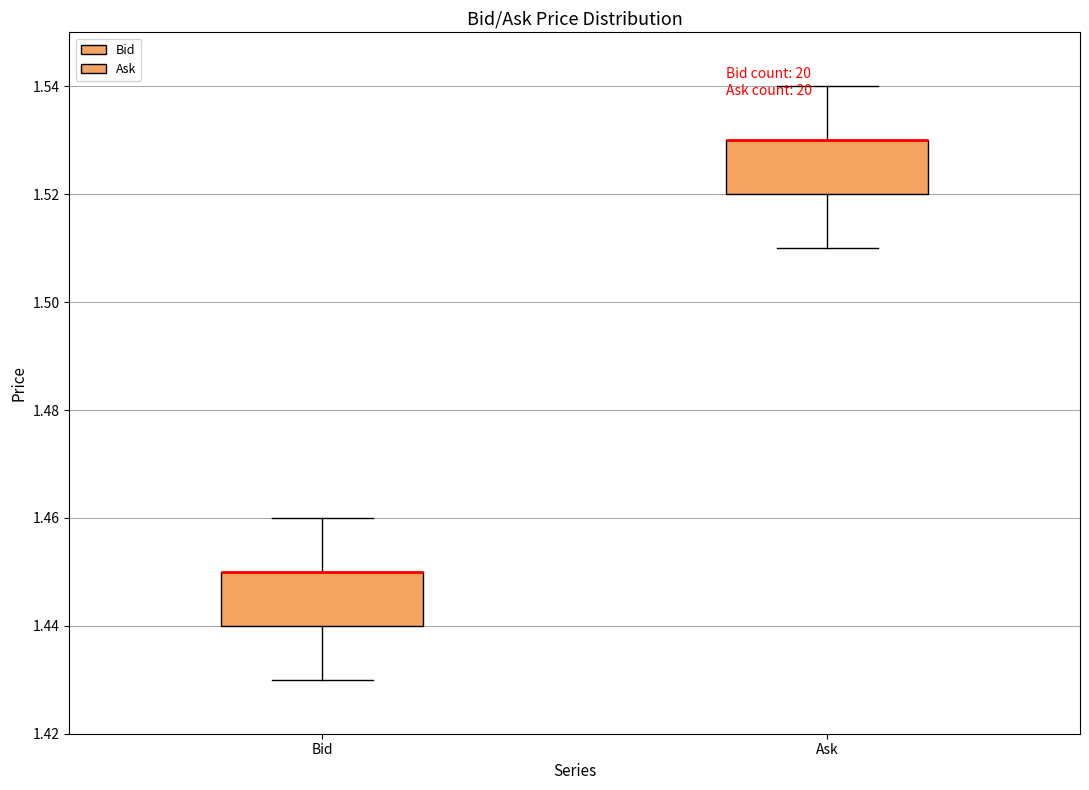

Where does the lower whisker of the box for Bid end on the y-axis? The values are not printed on the chart, so give them approximately, as read against the axis.

1.43